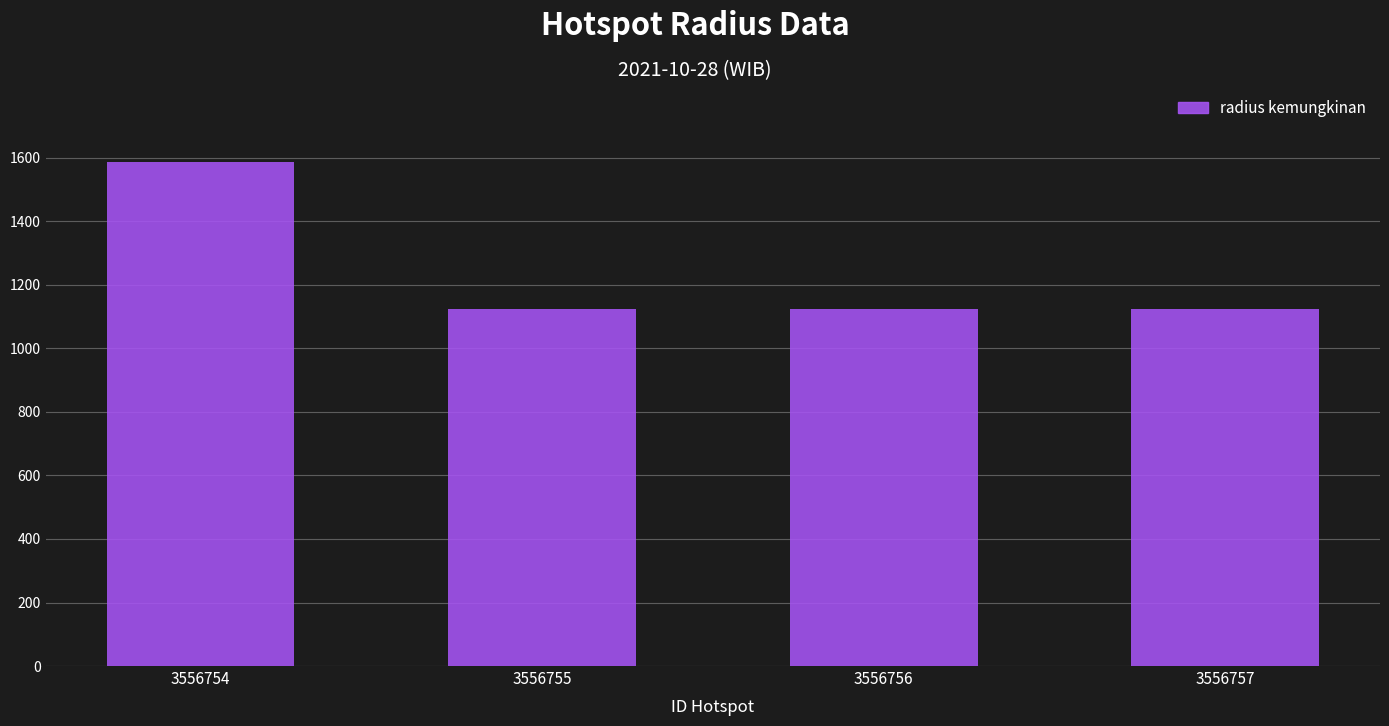

True or false: the data shows 669 at 3556756.

False